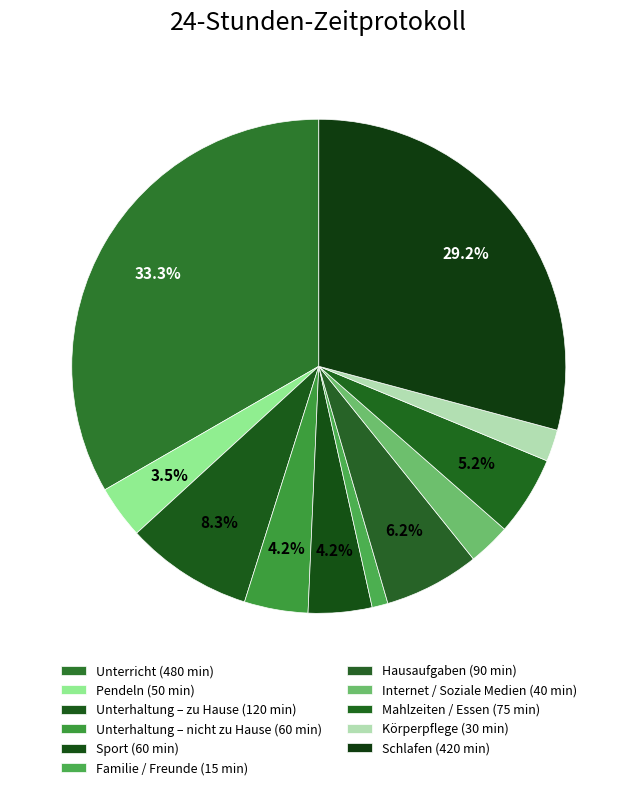

How many slices are in this pie chart?

11